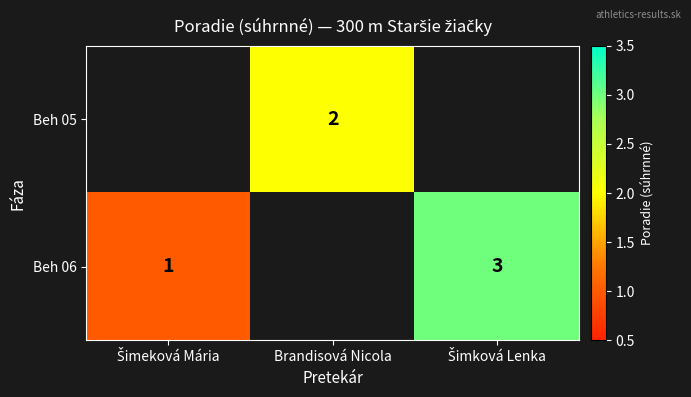

Is it true that Beh 05 equals 2 at Brandisová Nicola?

True